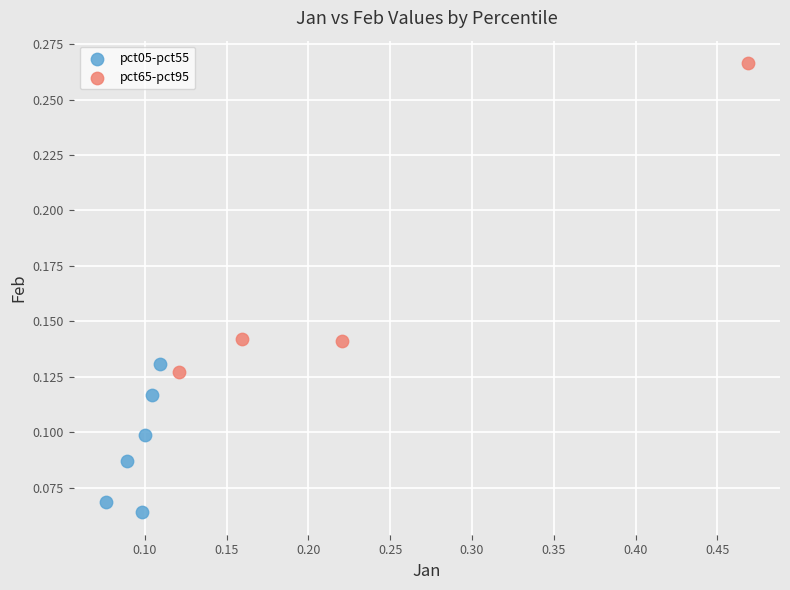

Which series contains the highest Y value?

pct65-pct95